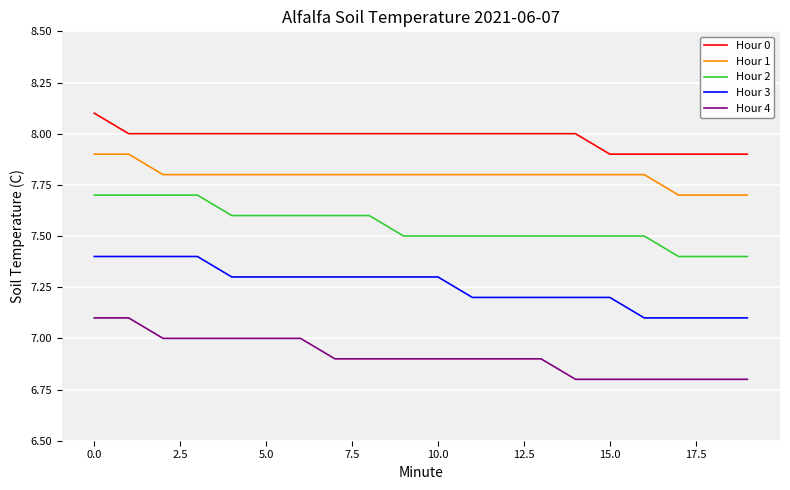

What are all the series names shown in the legend?

Hour 0, Hour 1, Hour 2, Hour 3, Hour 4